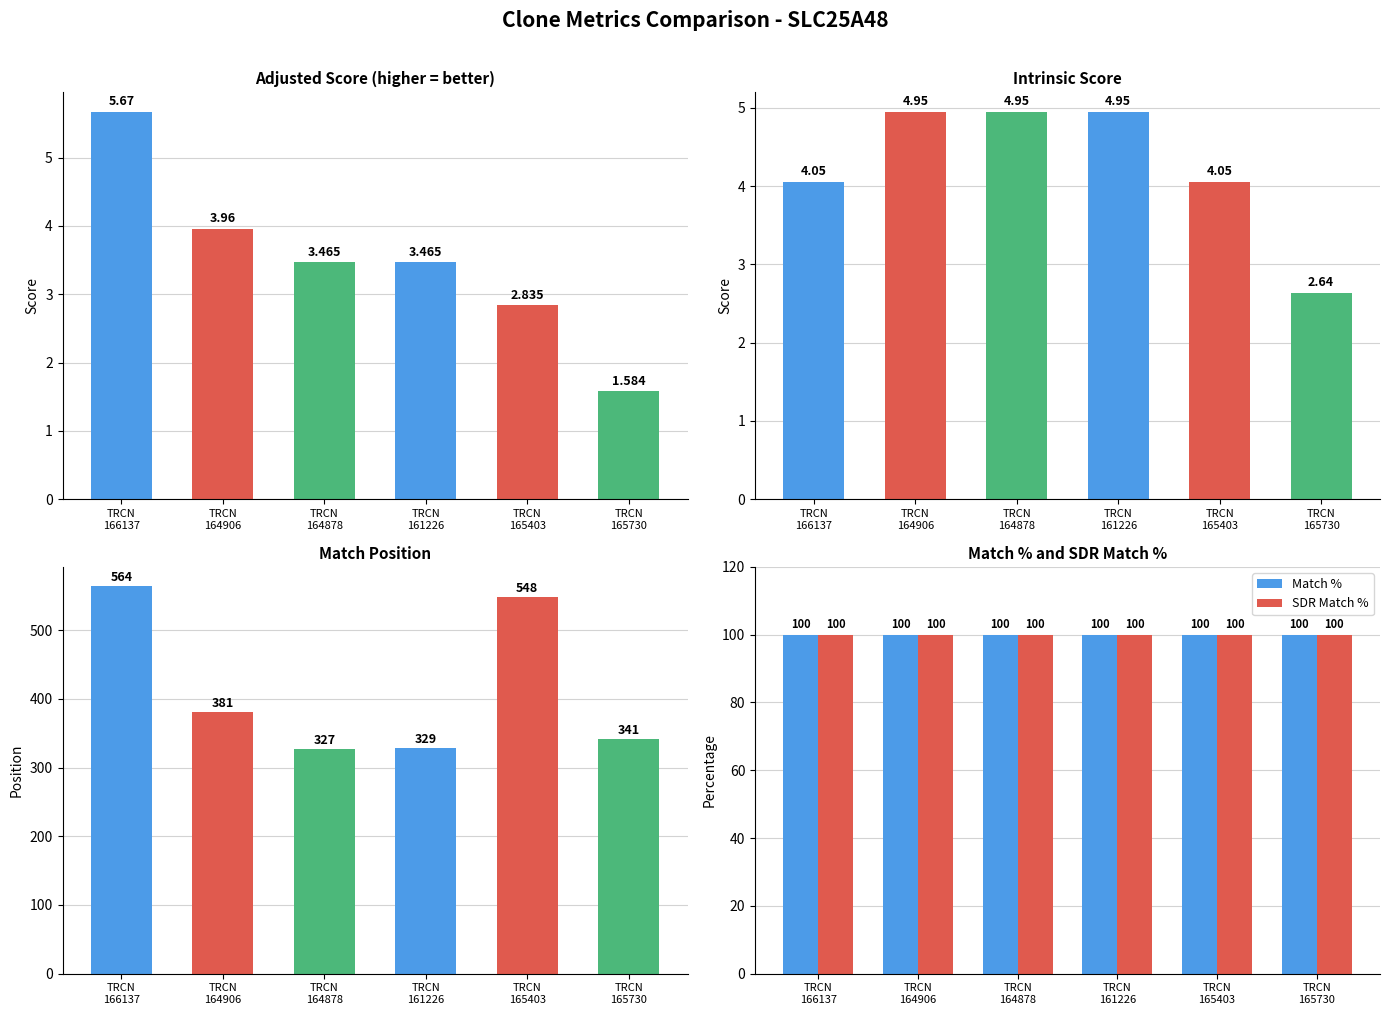

Are the bars grouped side by side (vs. stacked)?

Yes